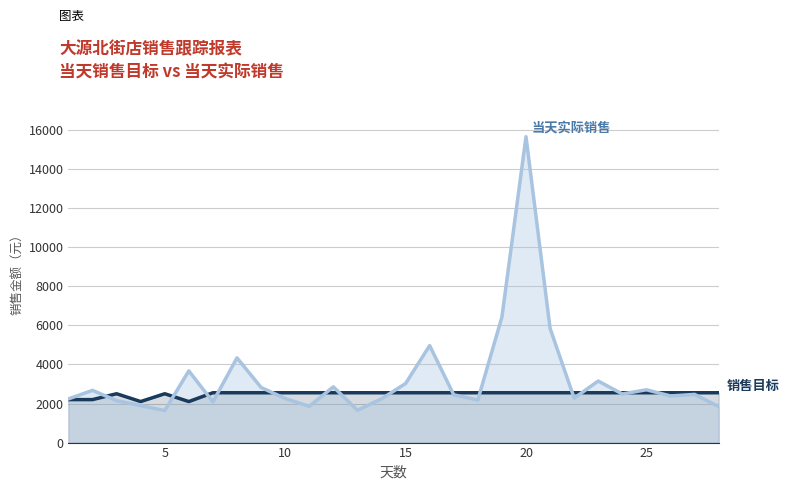

List the series in order of their peak value, highest first.

当天实际销售, 销售目标